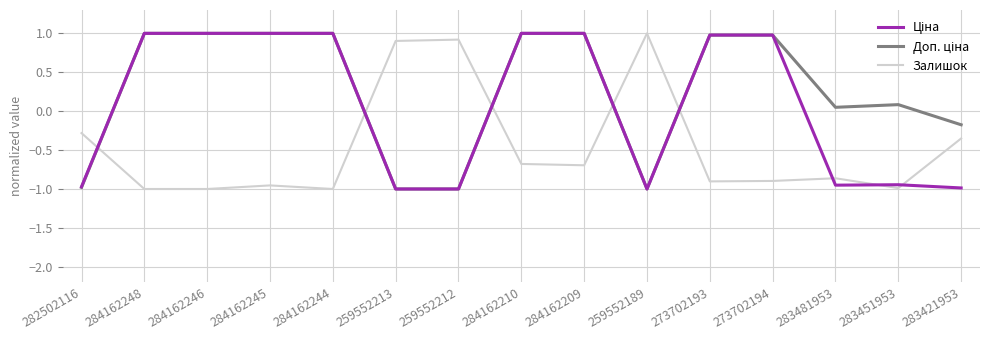

What position from the left is 273702194?

12